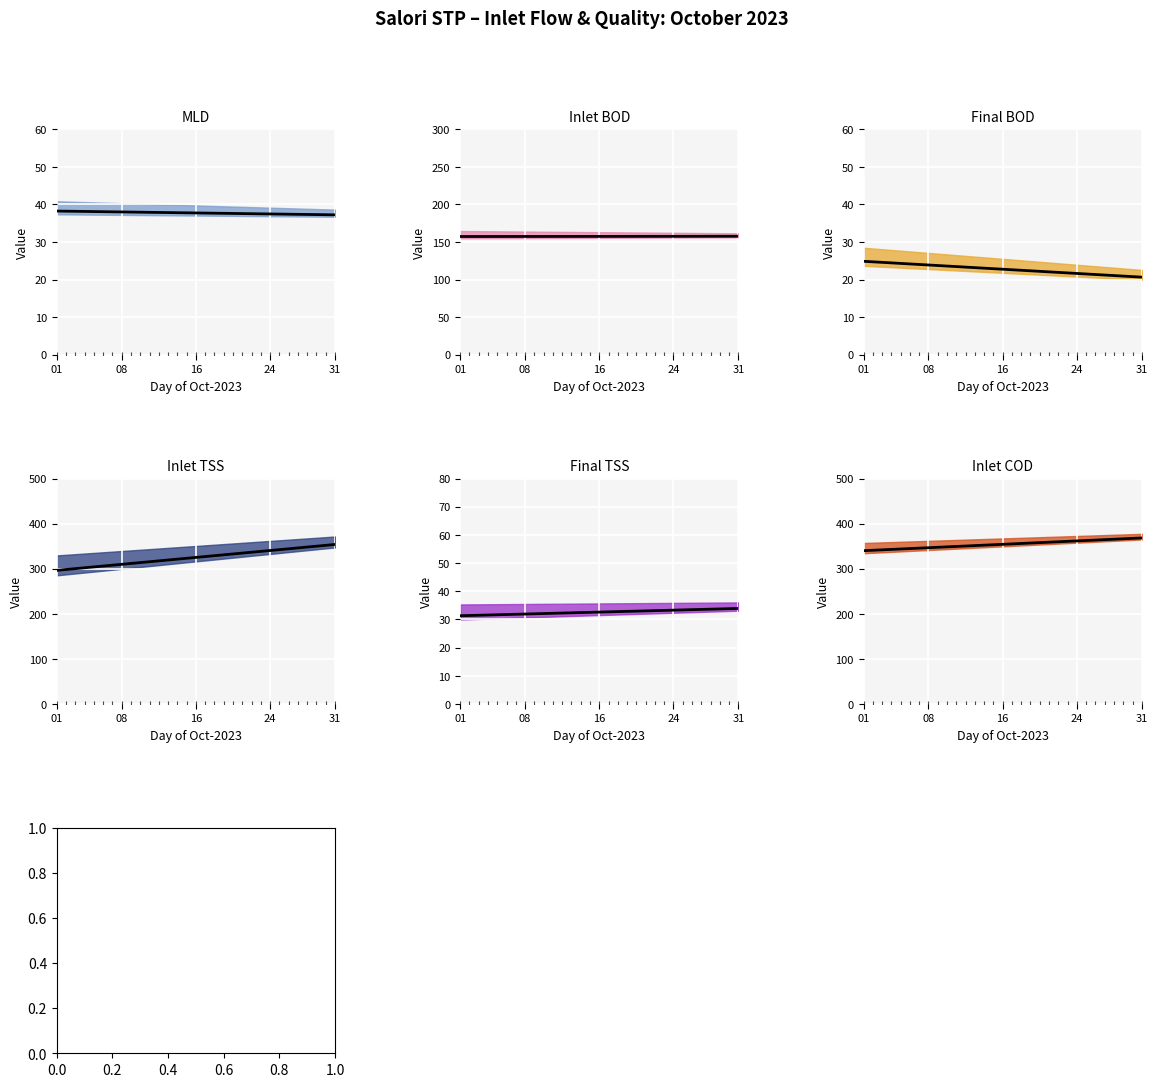

At how many categories does at least one series exceed 231?

31